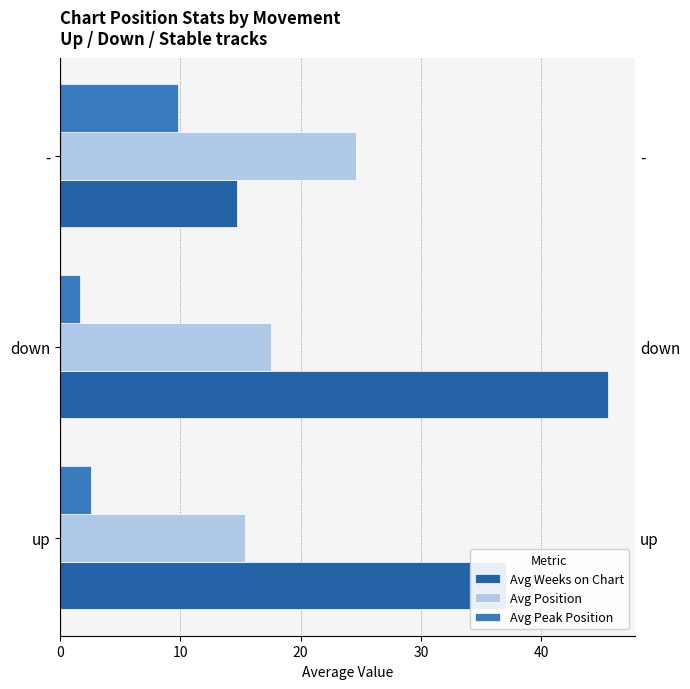

What are all the series names shown in the legend?

Avg Weeks on Chart, Avg Position, Avg Peak Position